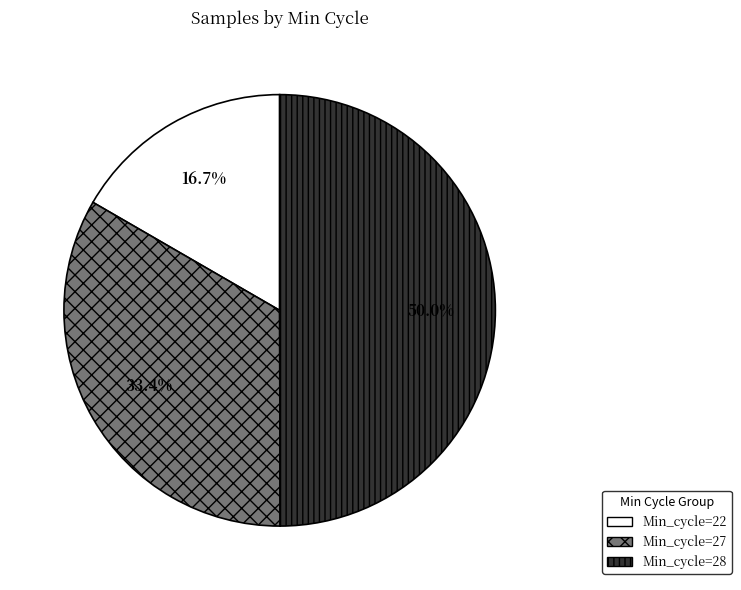

What is the smallest slice in the pie chart?

Min_cycle=22